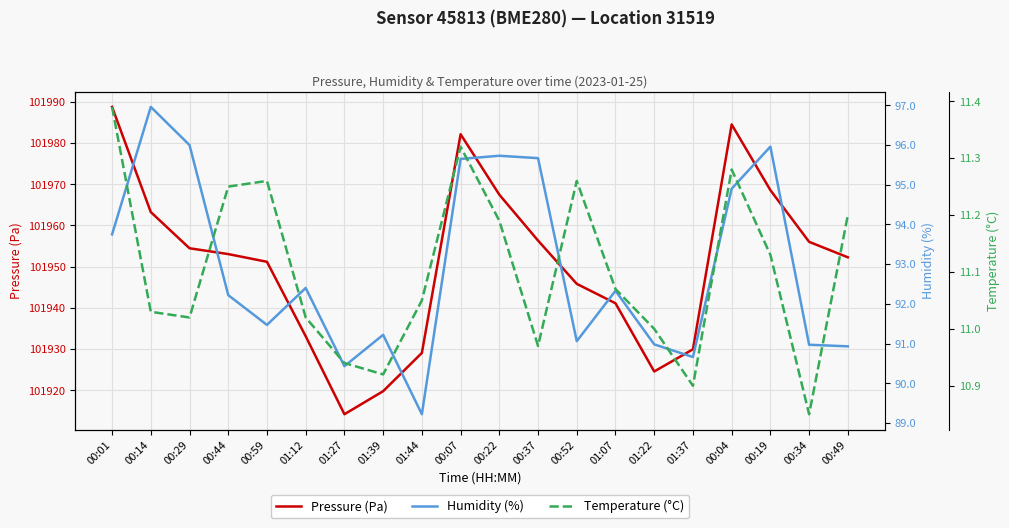

What is the label of the 9th point from the left?

01:44